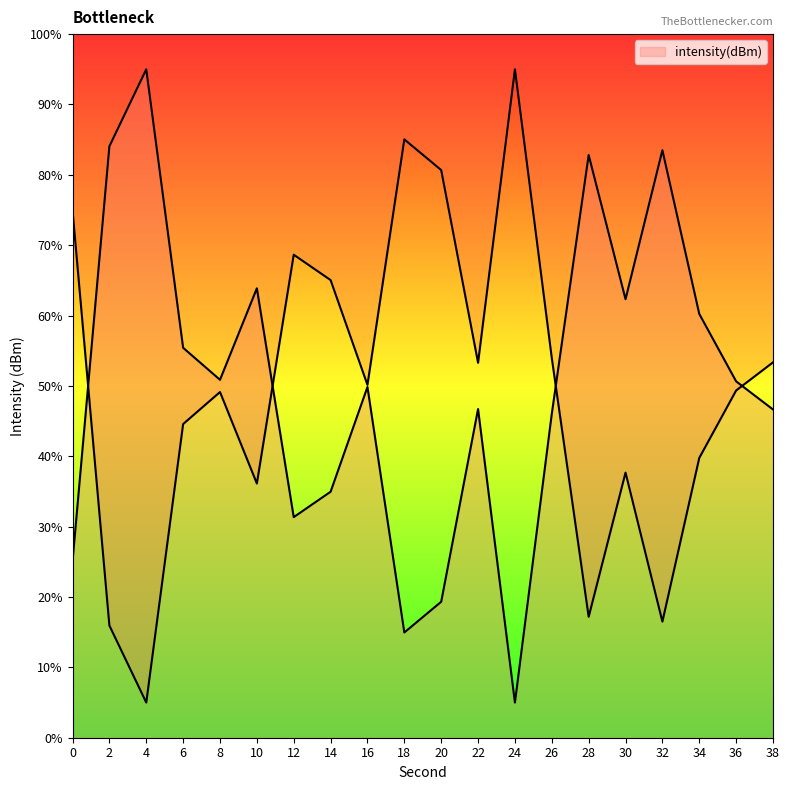

At which label does the data first exceed 50?

2